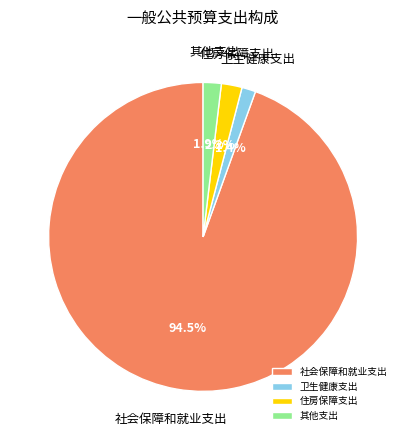

Does 住房保障支出 represent more than half of the total?

No